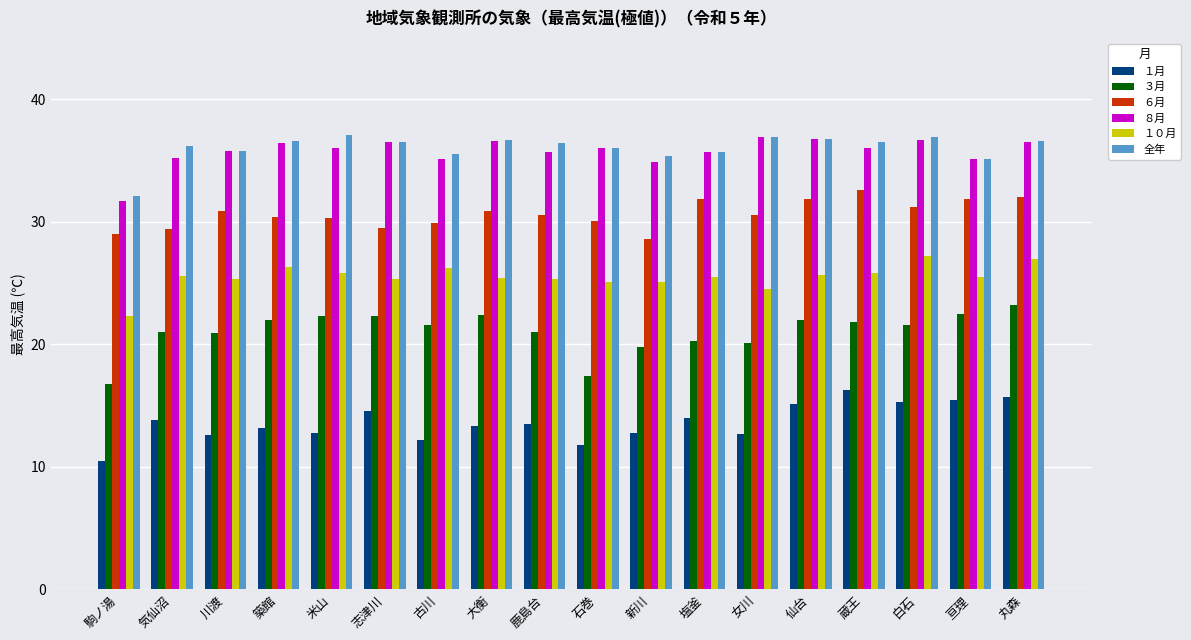

Is the value of １０月 at 古川 greater than the value of ８月 at 築館?

No